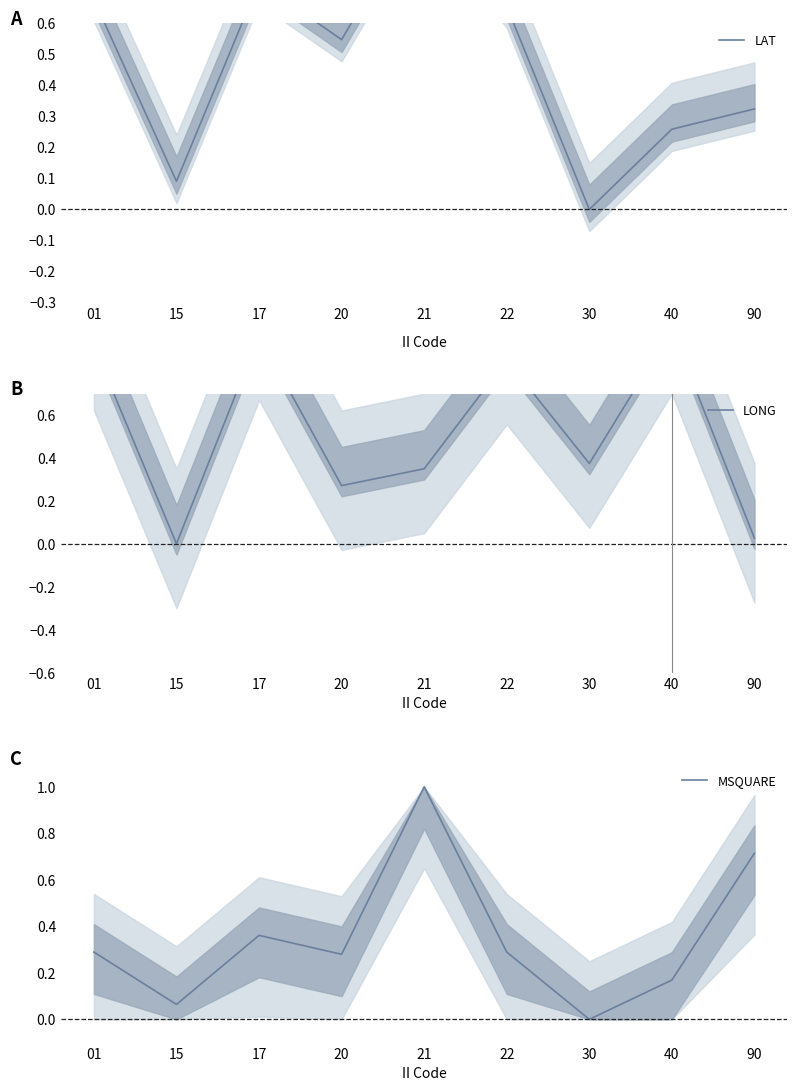

Which category has the lowest value across all series?

30